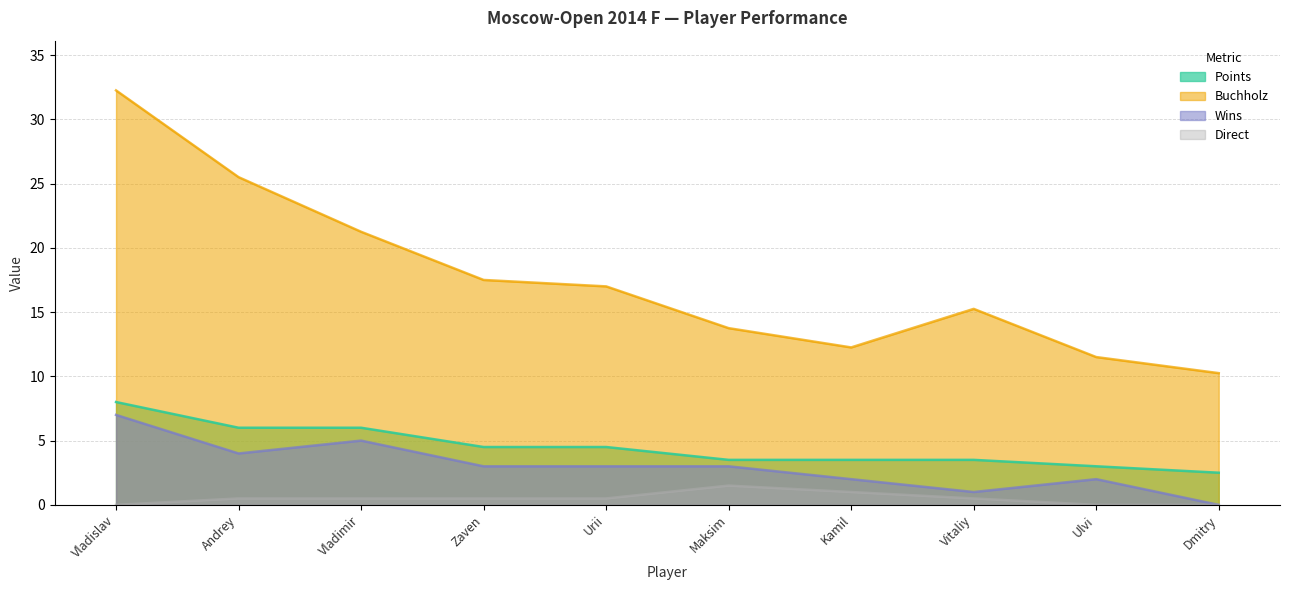

What is the maximum value shown in the chart?

32.2